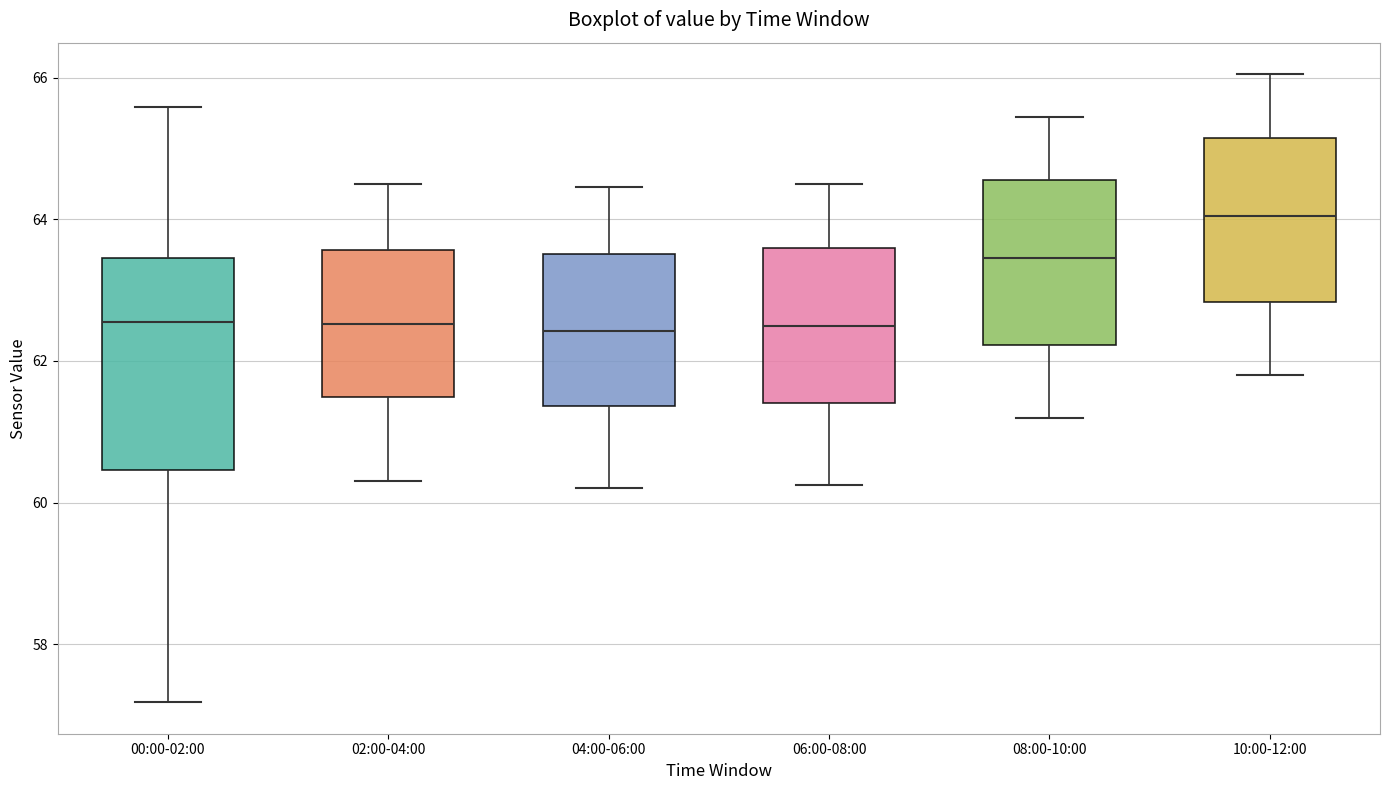

Which box is the tallest, from its lower edge to its upper edge?

00:00-02:00